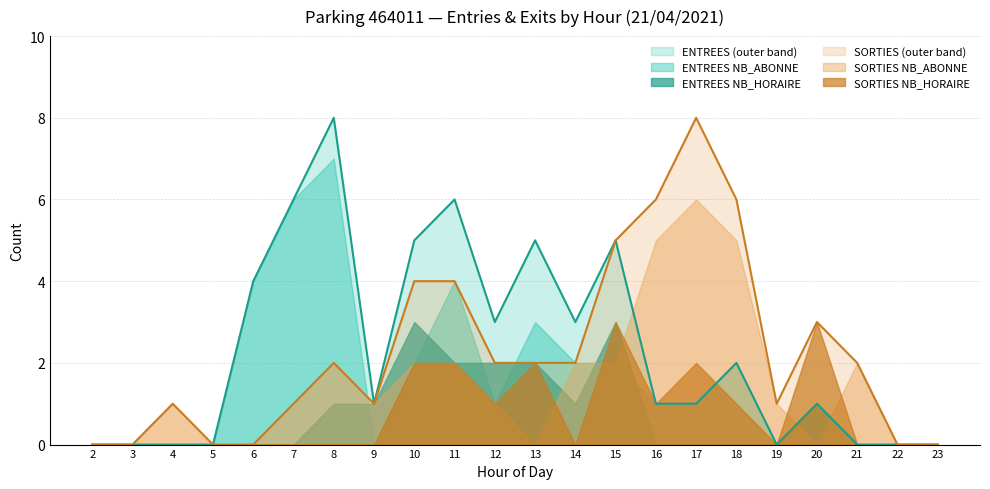

What is the value of the SORTIES_NB_ABONNE point at the 16th from the left?

6